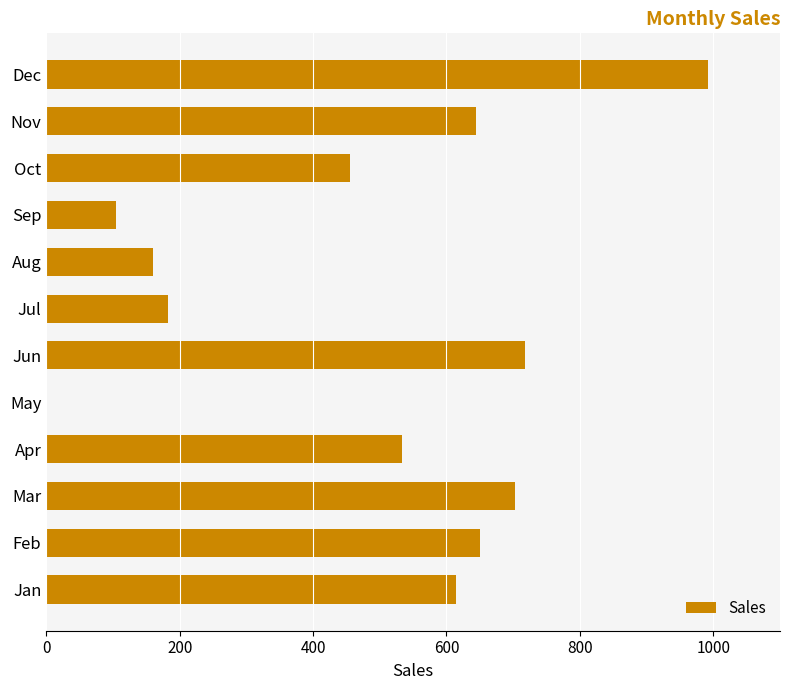

What value does the data have at Aug?

160